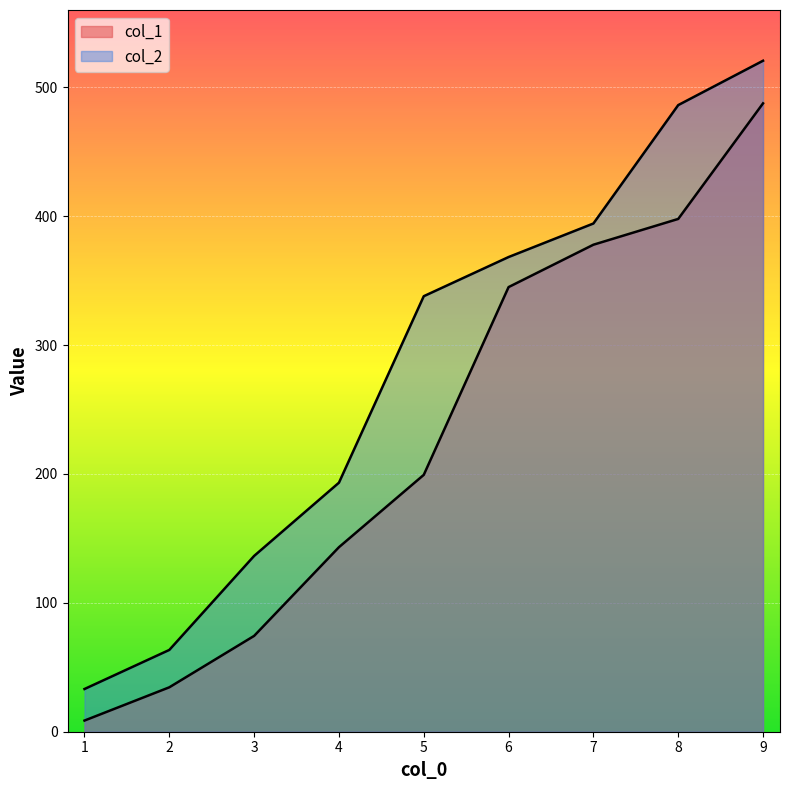

Which series has the largest total across all categories?

col_2